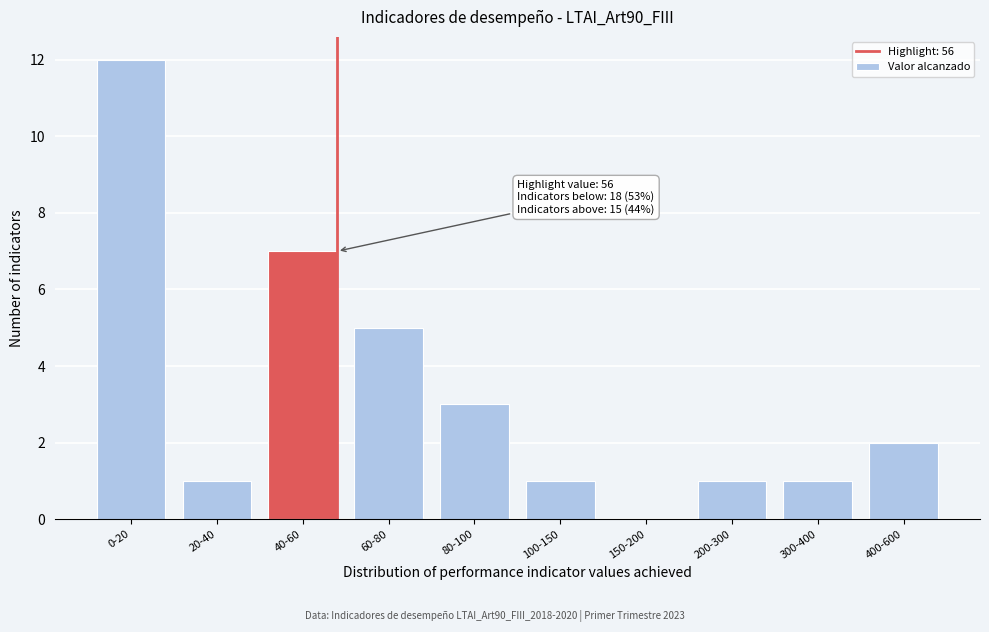

Reading left to right, what are all the values shown in this chart?

0-20=12	20-40=1	40-60=7	60-80=5	80-100=3	100-150=1	150-200=0	200-300=1	300-400=1	400-600=2